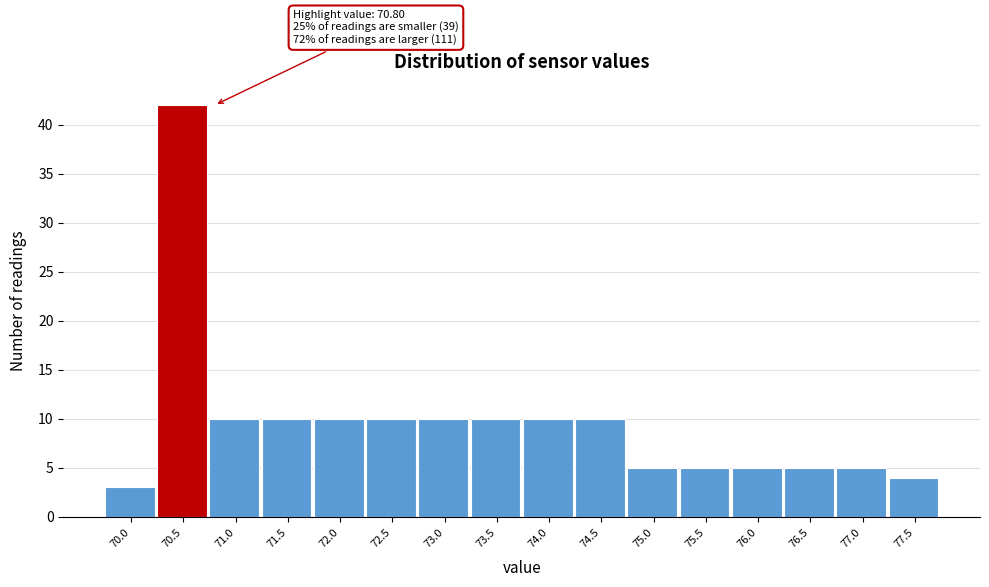

Reading left to right, extract all data points from this chart.

3	42	10	10	10	10	10	10	10	10	5	5	5	5	5	4